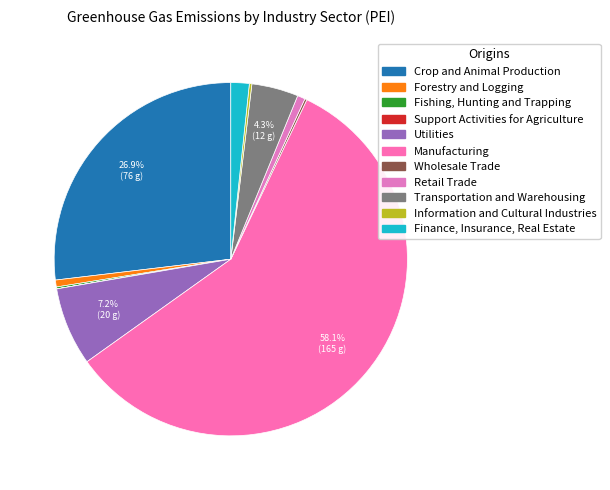

Rank the categories by value from highest to lowest.

Manufacturing, Crop and Animal Production, Utilities, Transportation and Warehousing, Finance, Insurance, Real Estate, Retail Trade, Forestry and Logging, Information and Cultural Industries, Wholesale Trade, Fishing, Hunting and Trapping, Support Activities for Agriculture